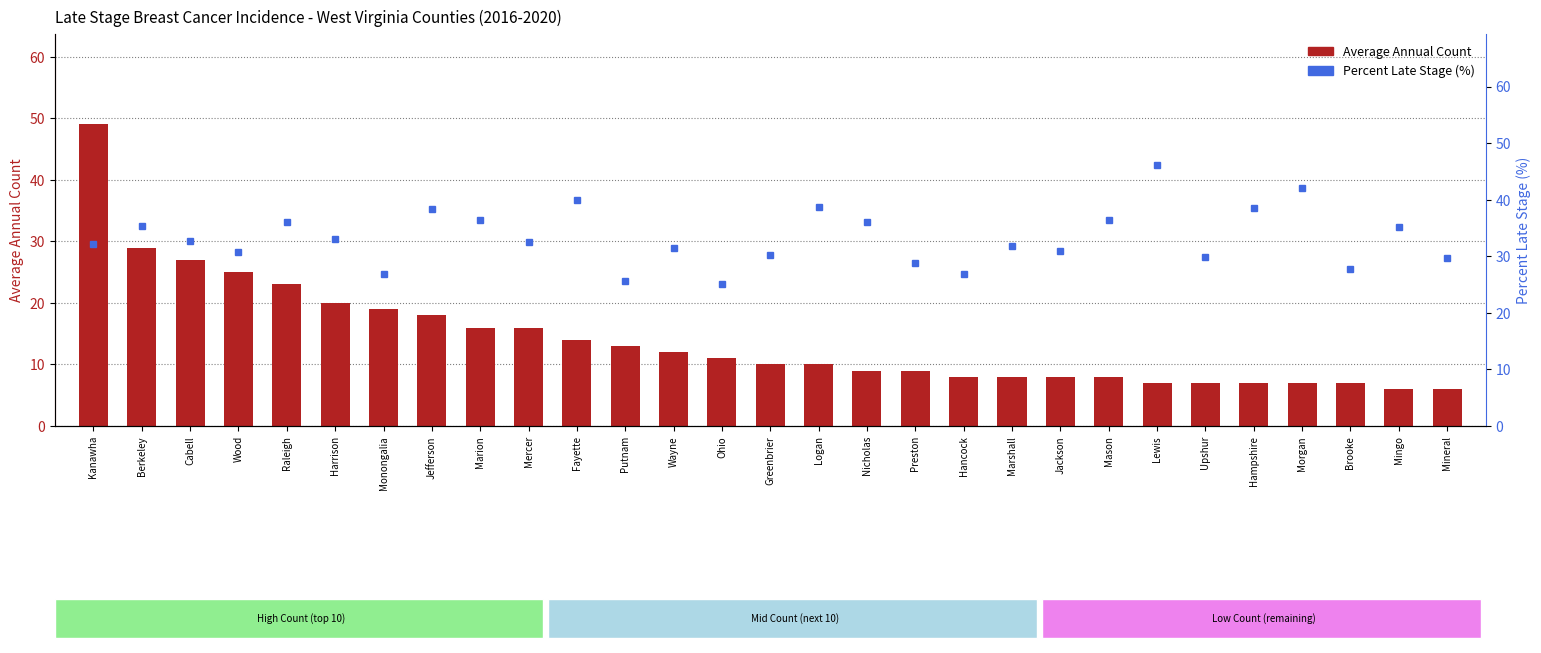

How many data points in Percent Late Stage are less than 32?

13